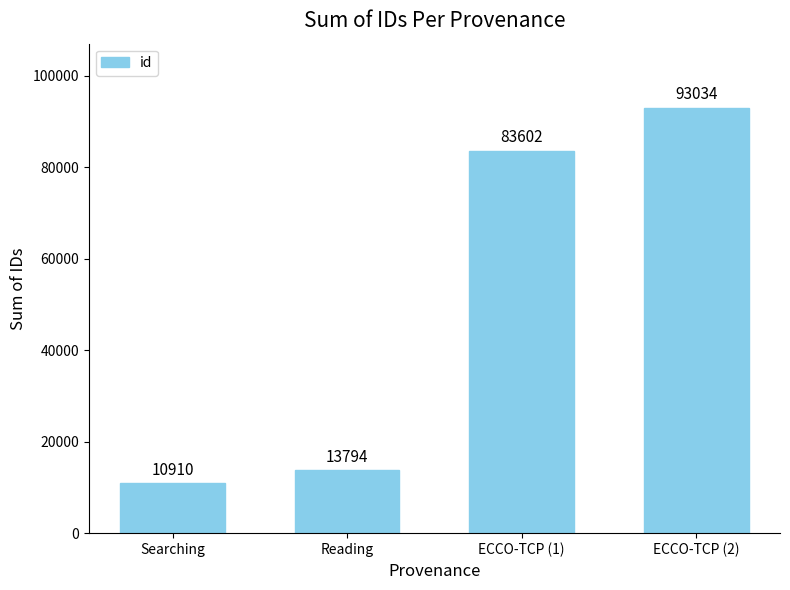

Which category has the lowest value across all series?

Searching